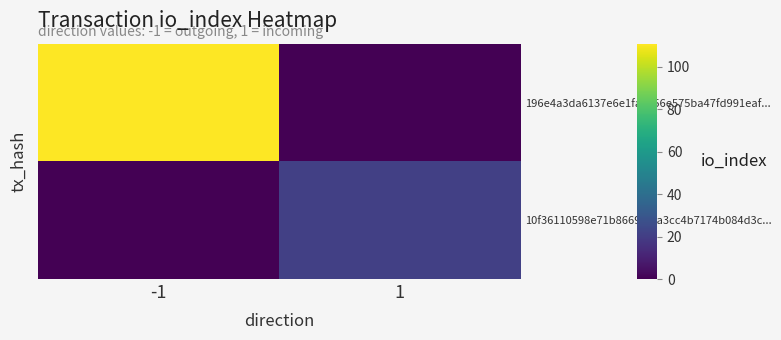

What is the greatest value displayed?

111